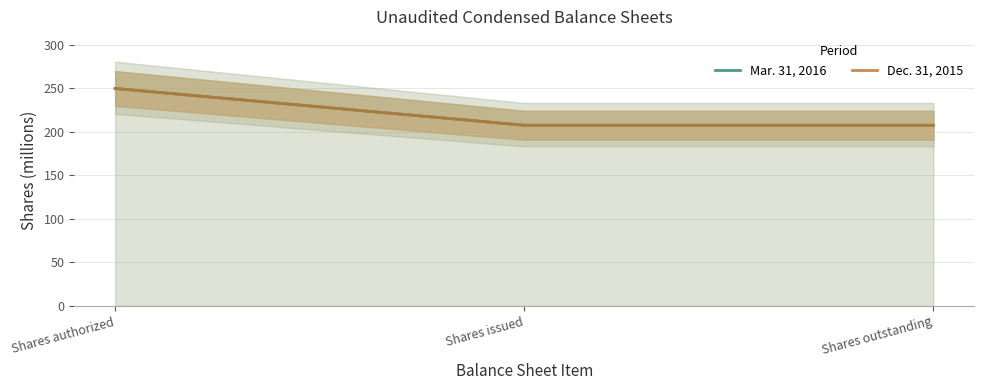

Rank the categories by Mar. 31, 2016 value from lowest to highest.

Shares issued, Shares outstanding, Shares authorized